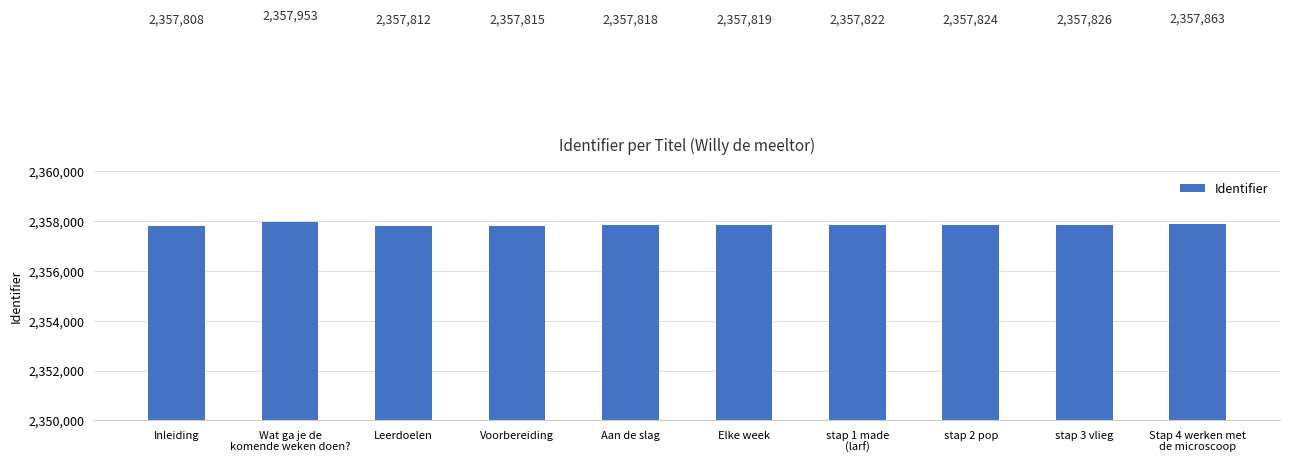

What is the smallest value displayed?

2357808